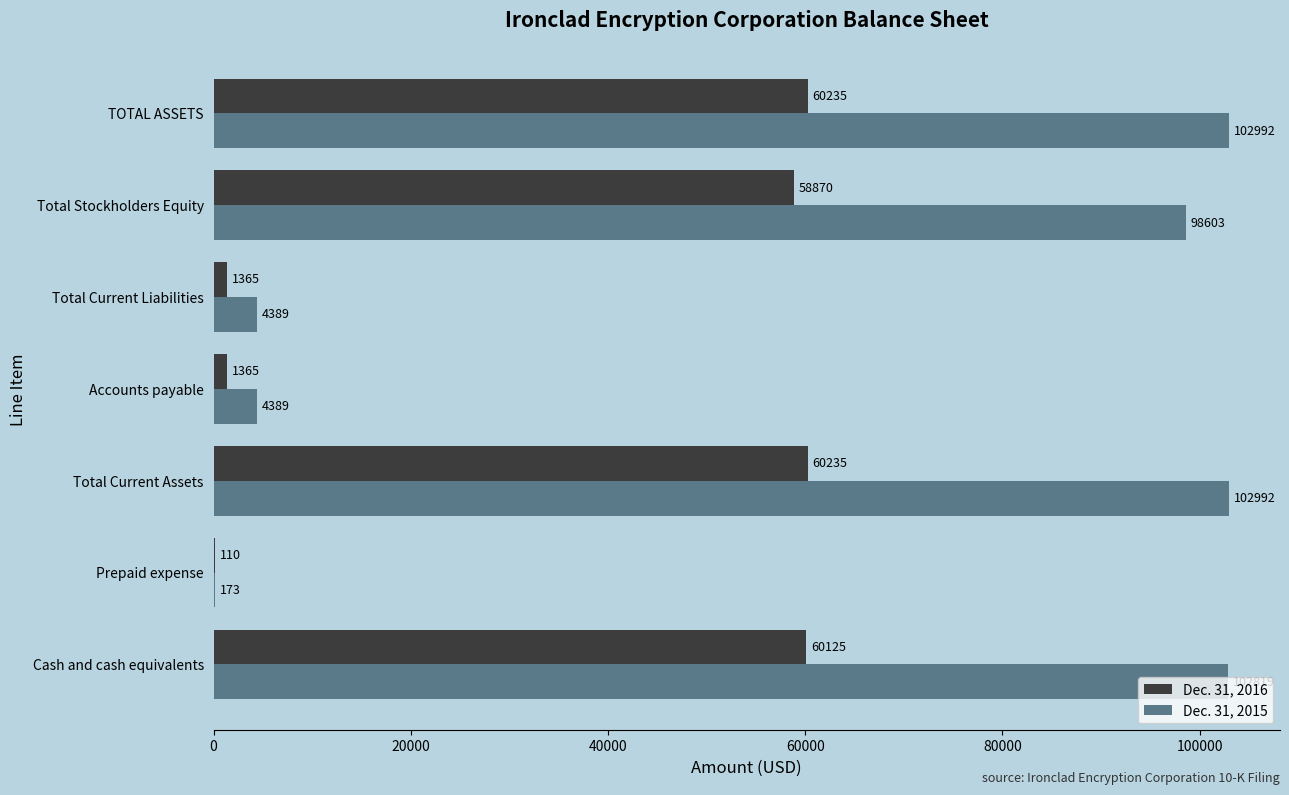

What is the sum of all Dec. 31, 2015 values?

416357